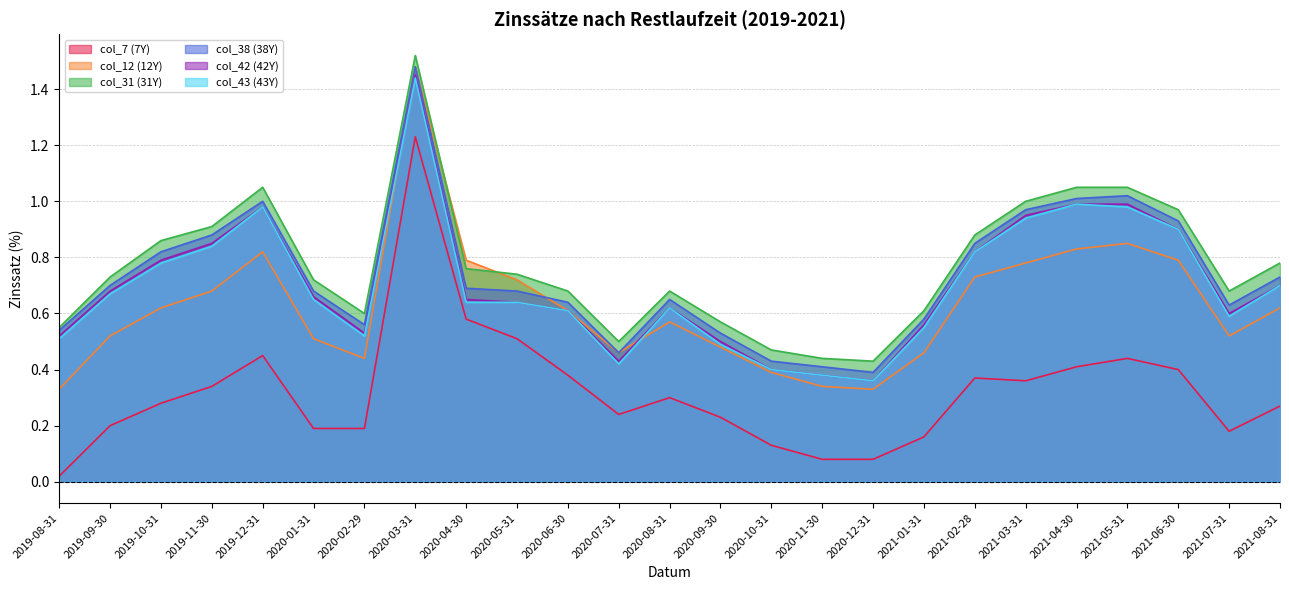

Which series has the largest range (max minus min)?

col_7 (7Y)